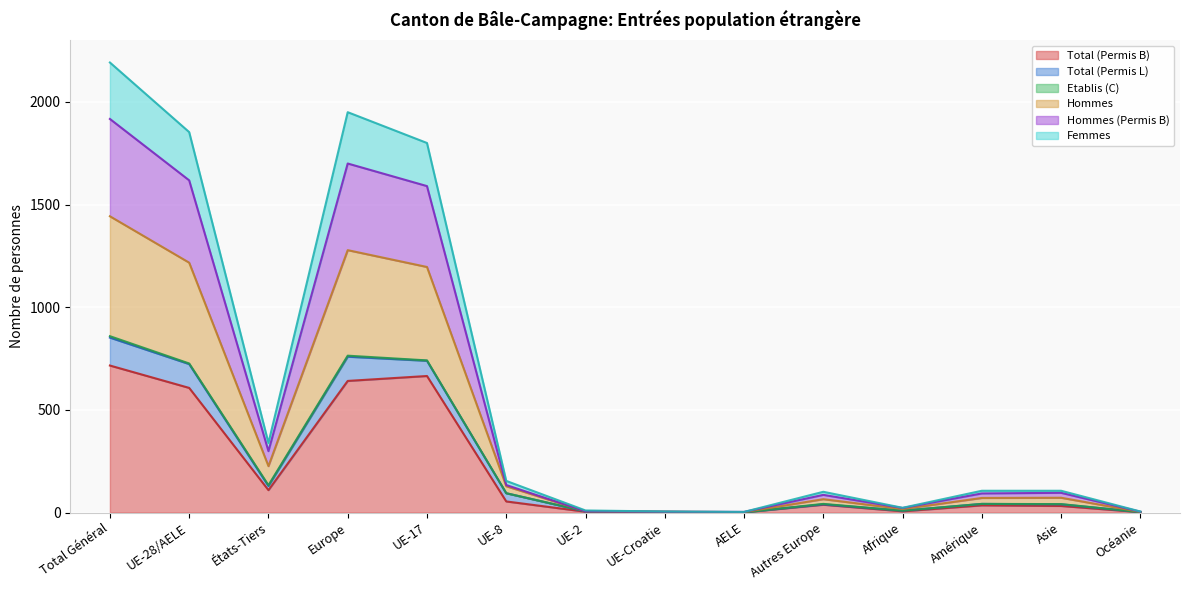

Between UE-2 and Afrique, which series saw the biggest shift?

Hommes (Permis B)